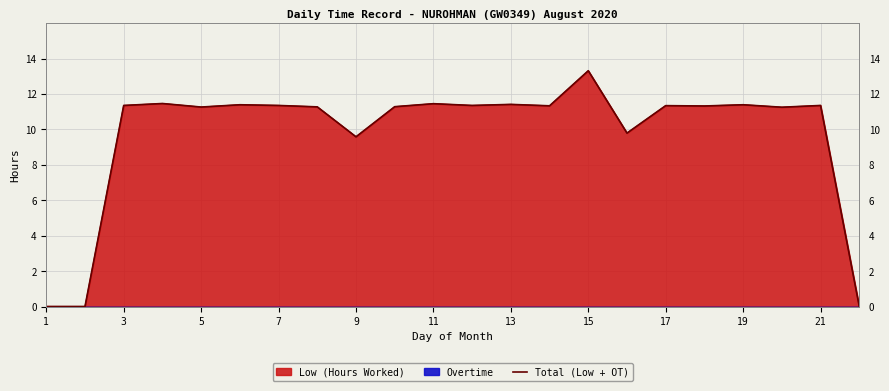

How many lines are shown in the chart?

1